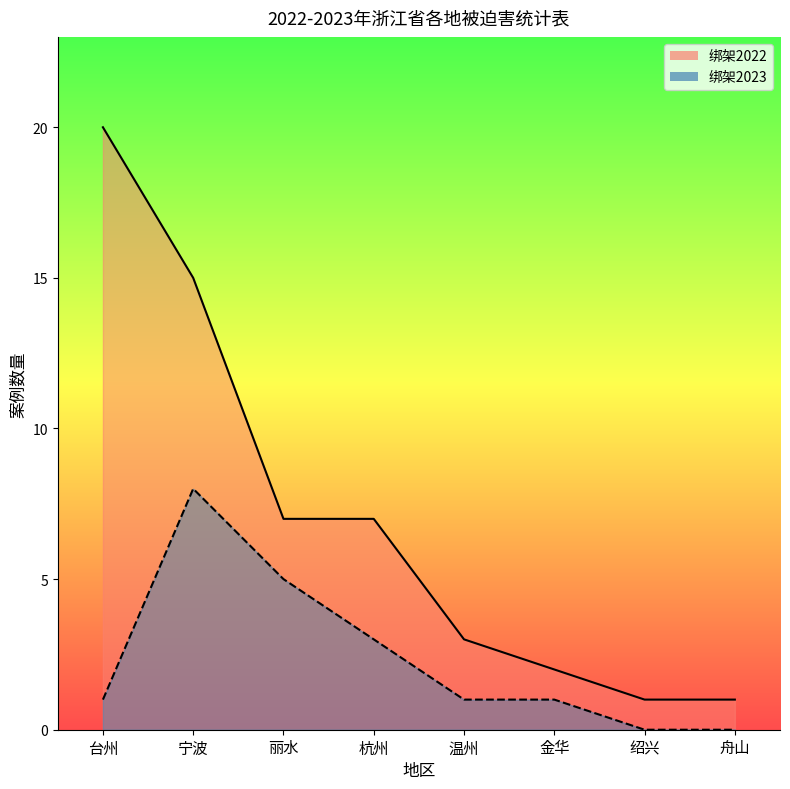

The value of 绑架2022 at 台州 is 11. True or false?

False